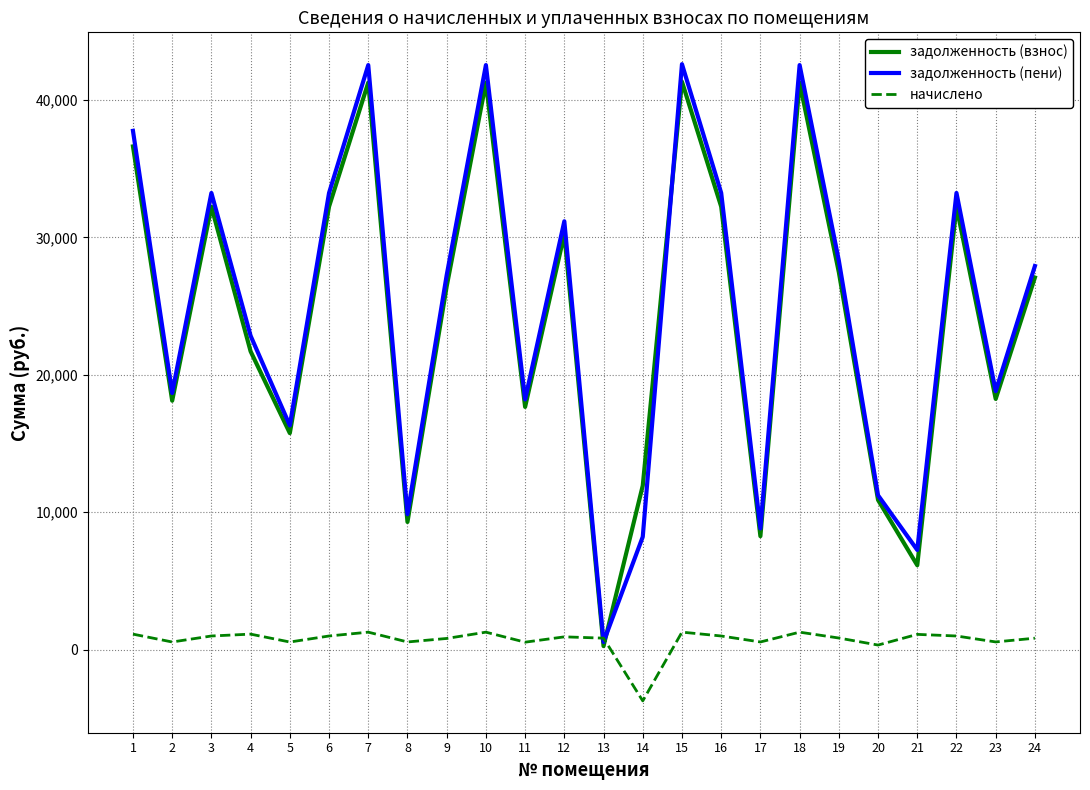

Where is the first local minimum for задолженность (взнос)?

2